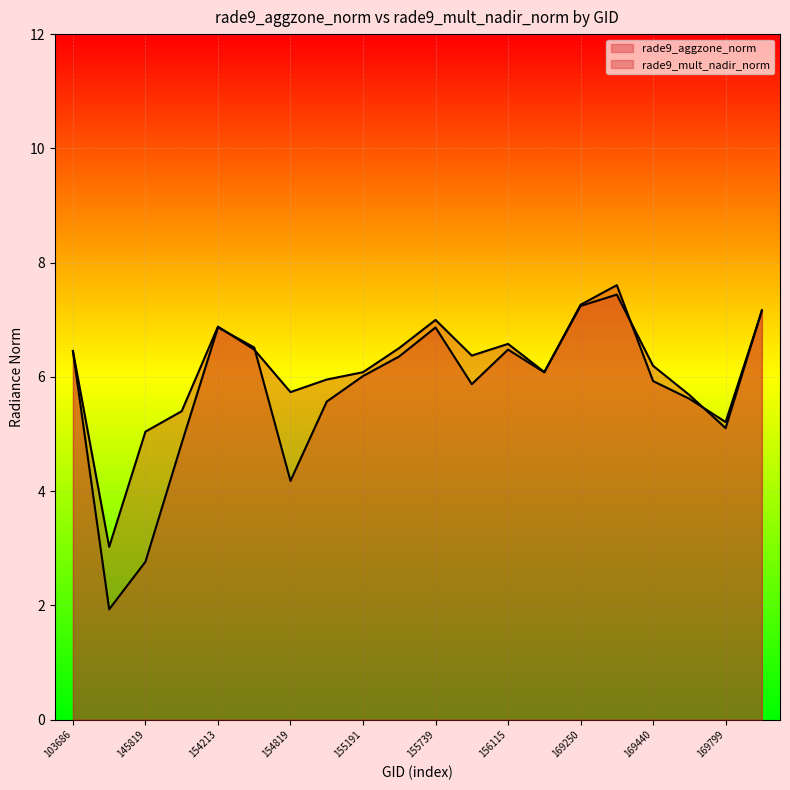

What is the spread (max minus min) of values at 145028?

1.1